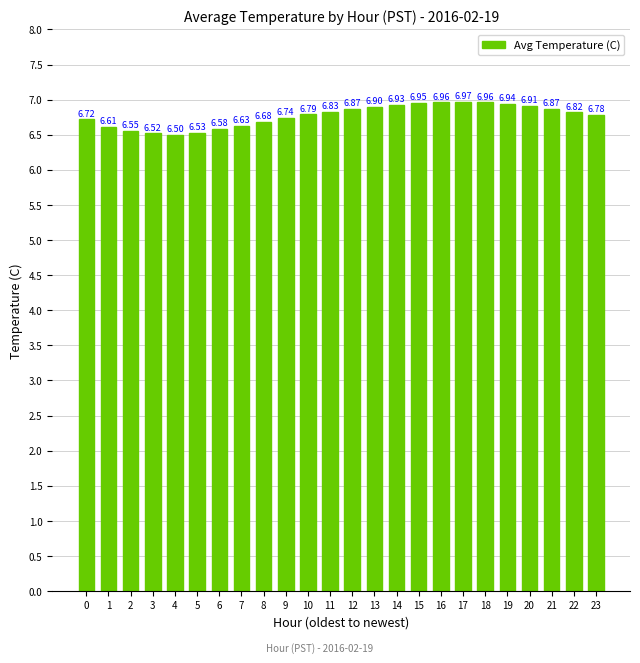

Count the number of data series in this chart.

1